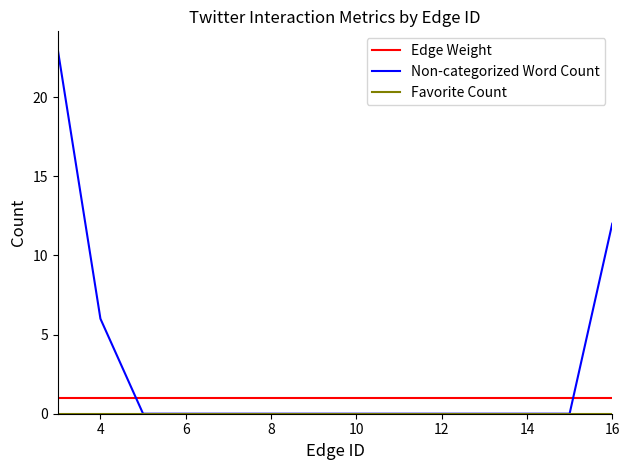

What is the average value of the Non-categorized Word Count series?

3